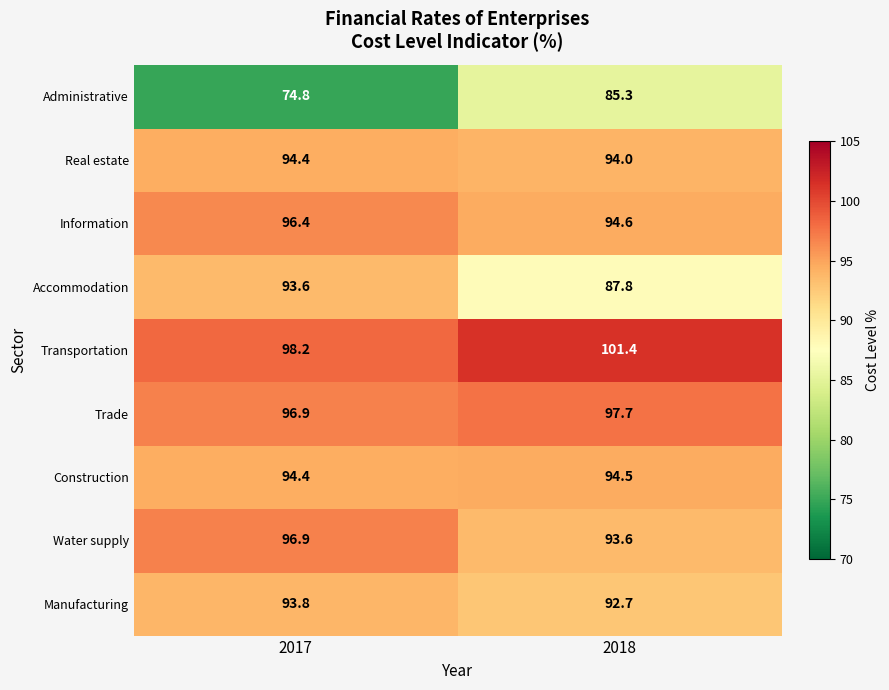

Count the number of categories in the chart.

2